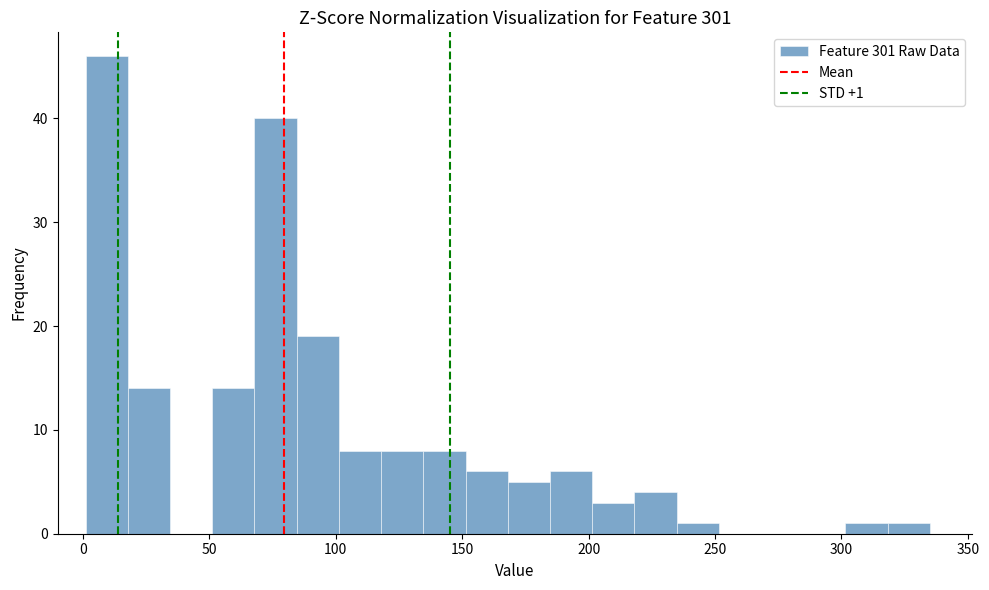

Read against the x-axis, roughly where is the centre of the tallest bar?

10